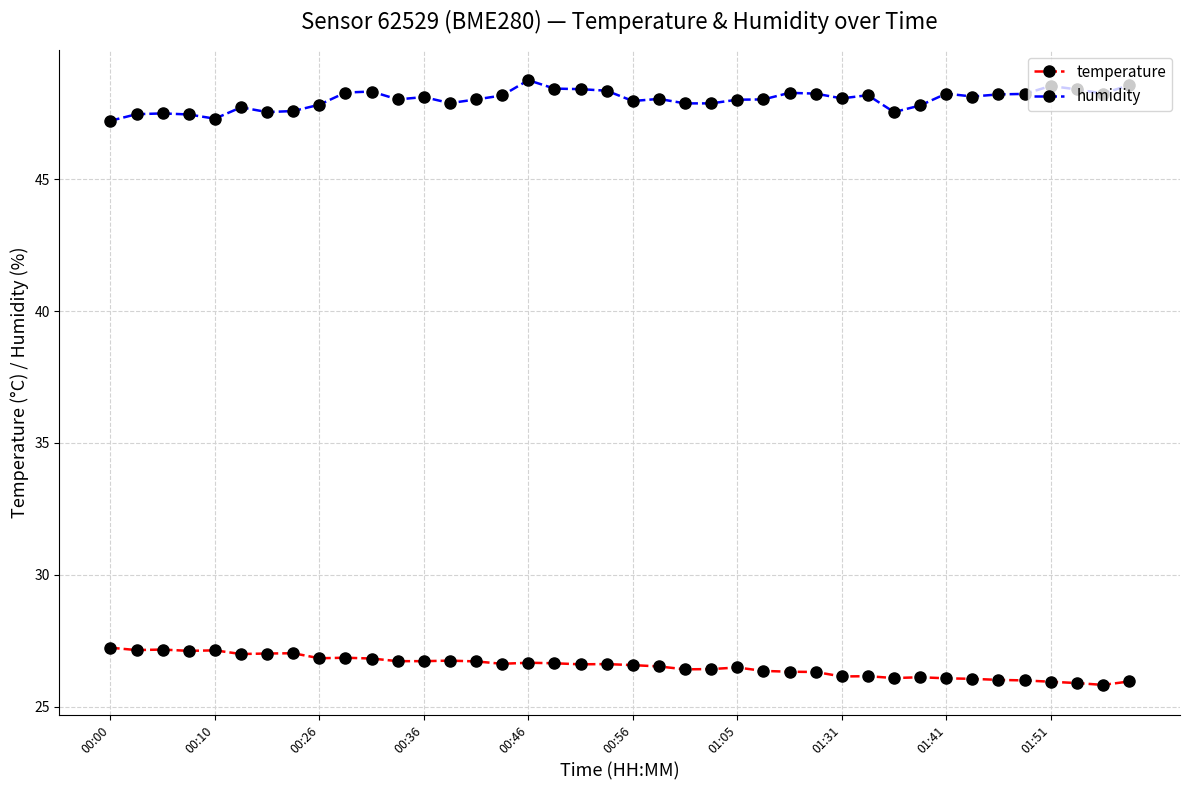

What is the sum of all temperature values?

1061.3